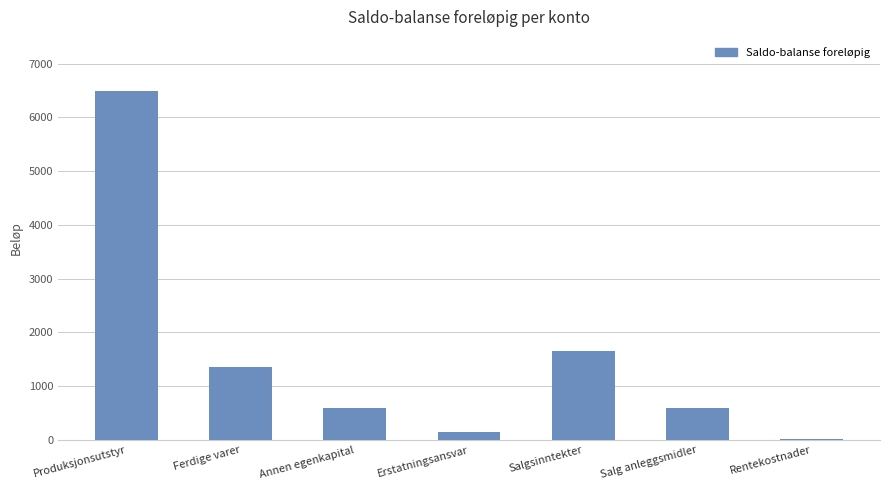

The chart shows a value of 1147 at Salgsinntekter. True or false?

False